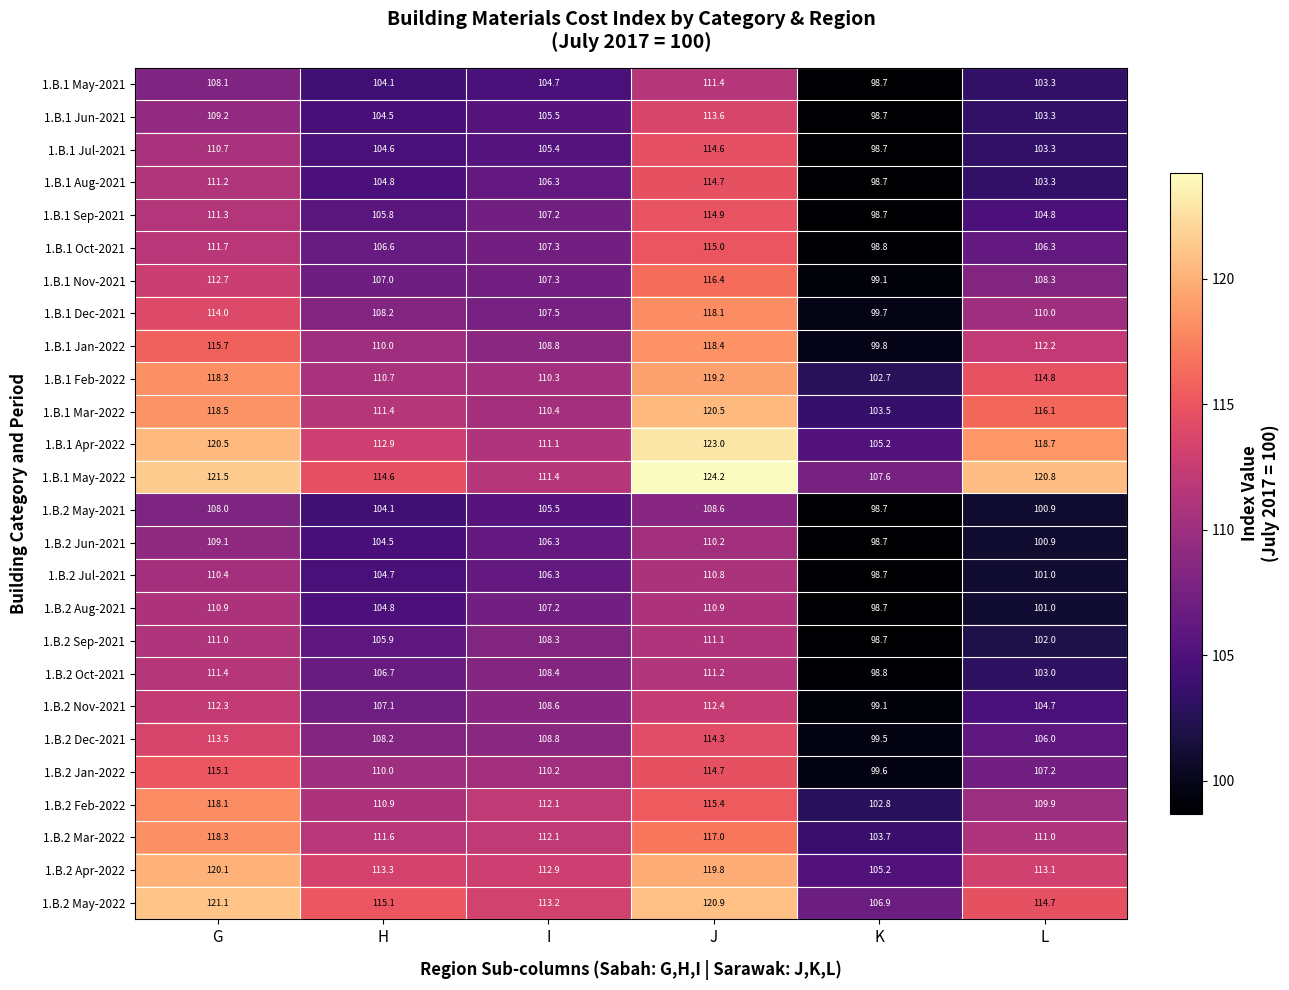

Which category has the highest value across all series?

J